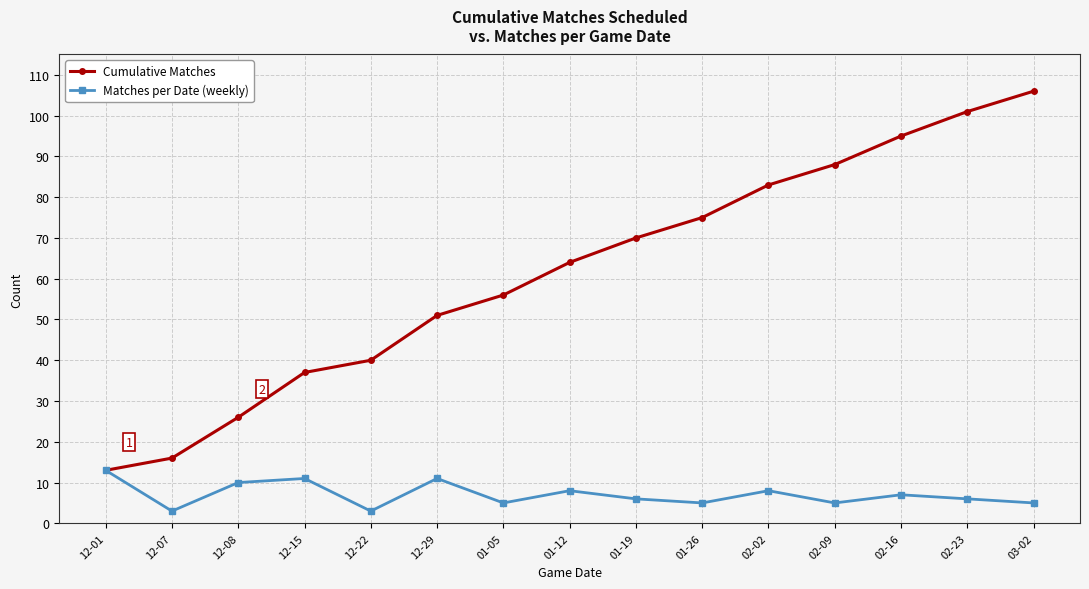

What is the label of the 9th point from the right?

01-05